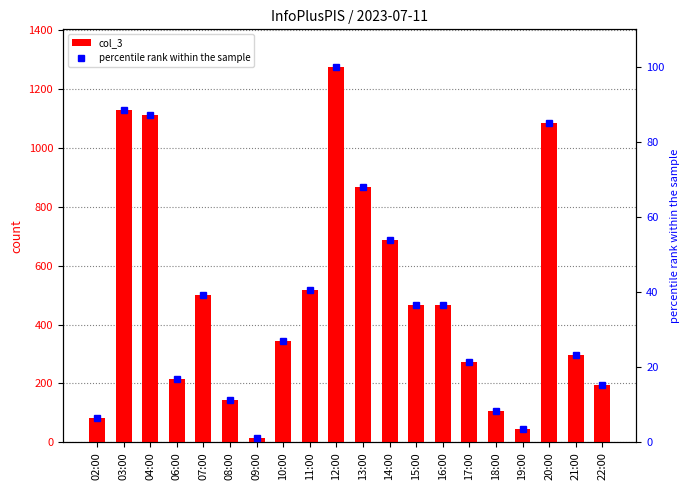

What is the lowest value of the col_3 series?

16.0